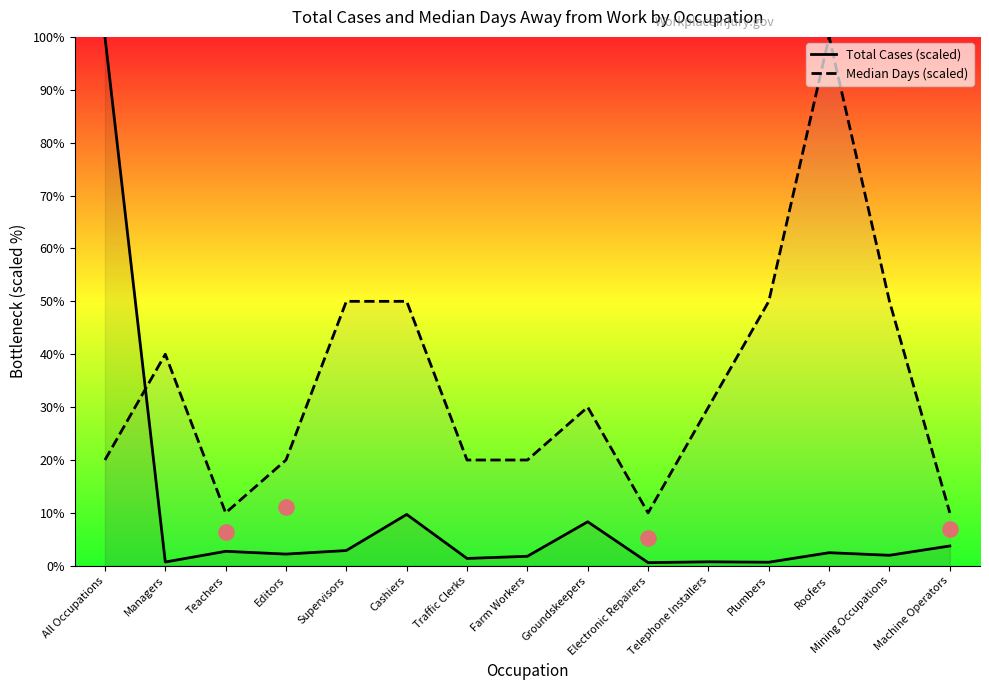

What is the total value across all series at Editors?

22.2